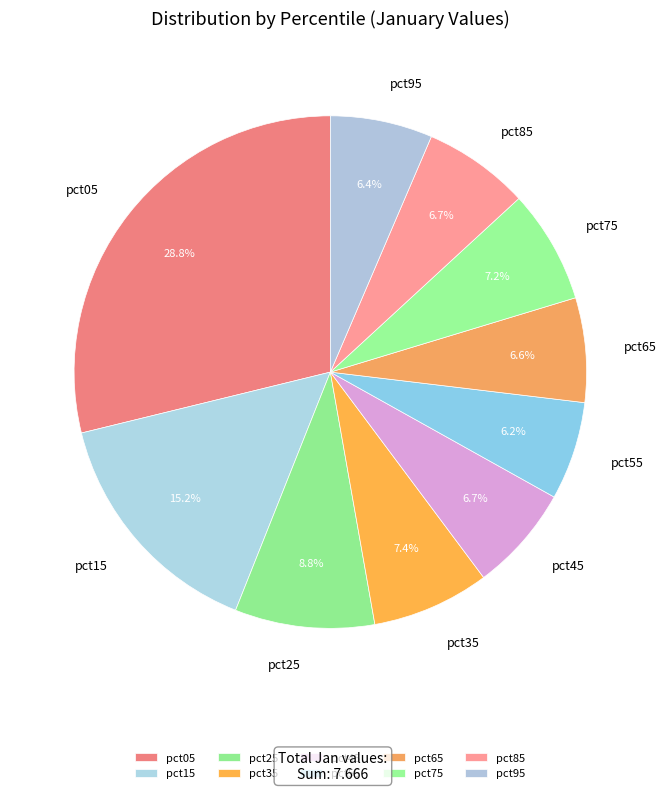

How much of the chart is everything except pct65?

93.4%